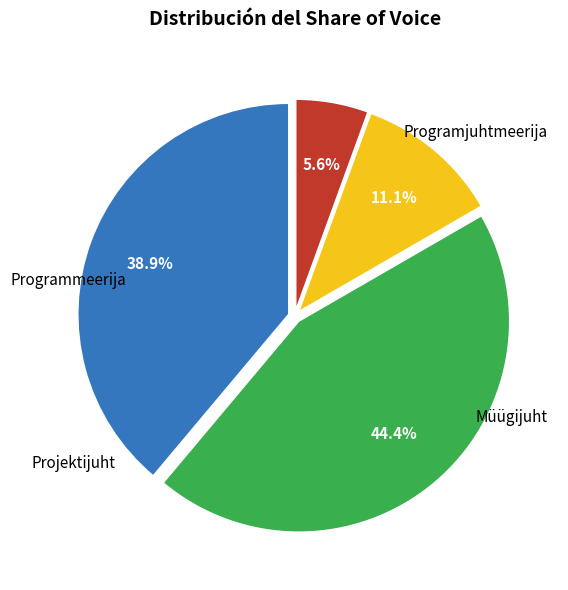

Is there any slice that represents more than half of the pie?

No